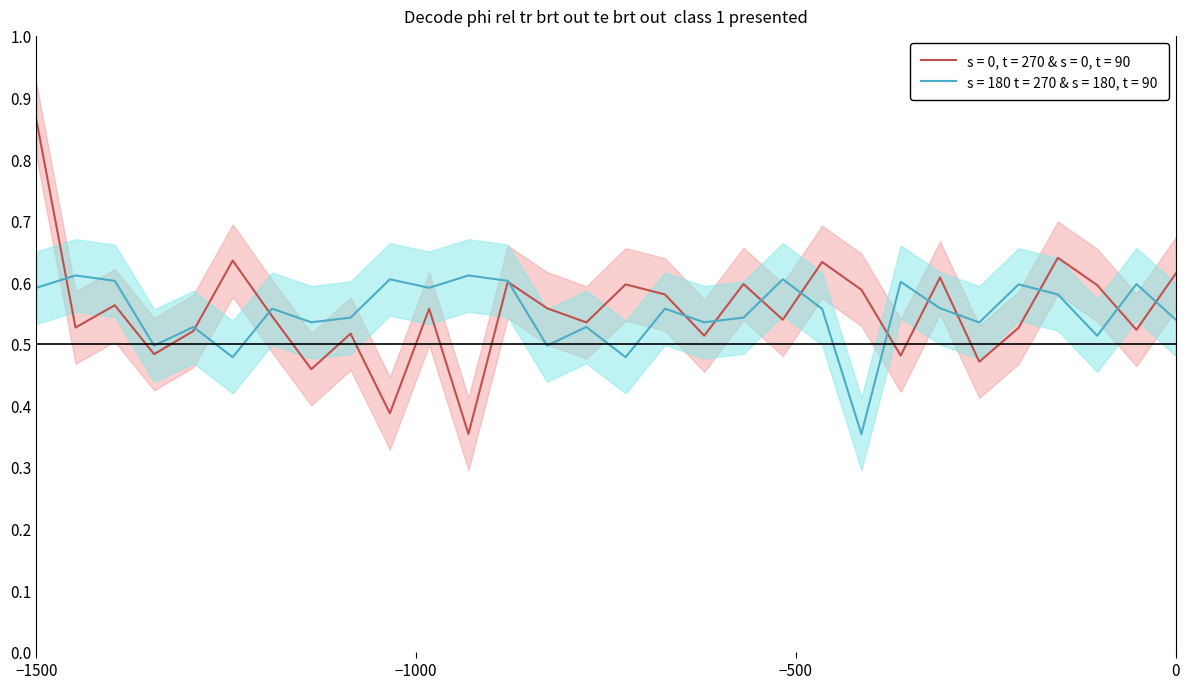

Which series has the largest range (max minus min)?

intensity_line1